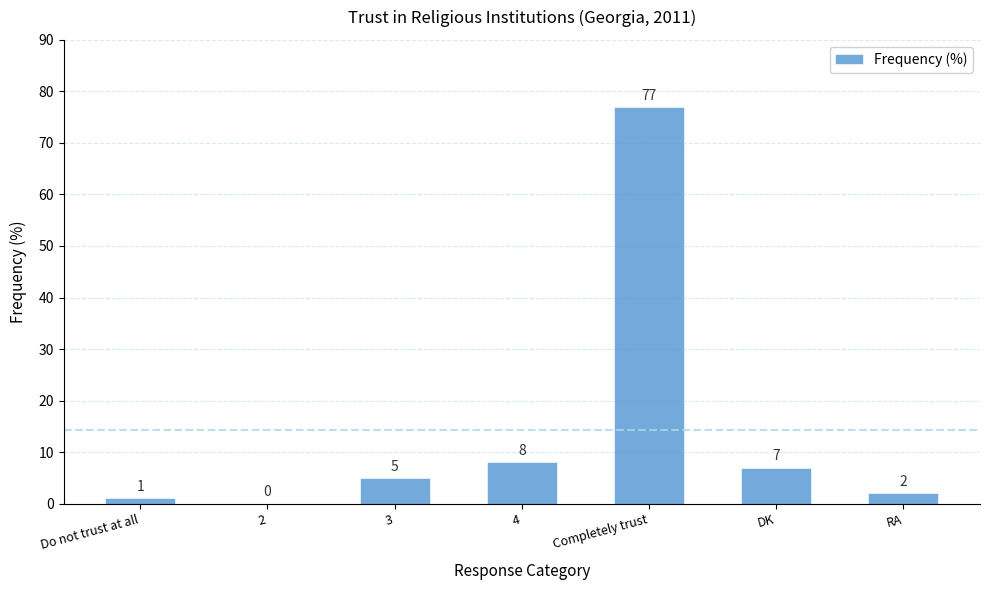

Where is the data nearest to the value 38?

4